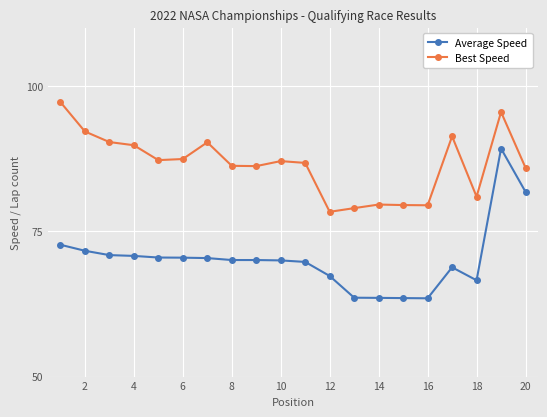

Which series has the largest range (max minus min)?

Average Speed